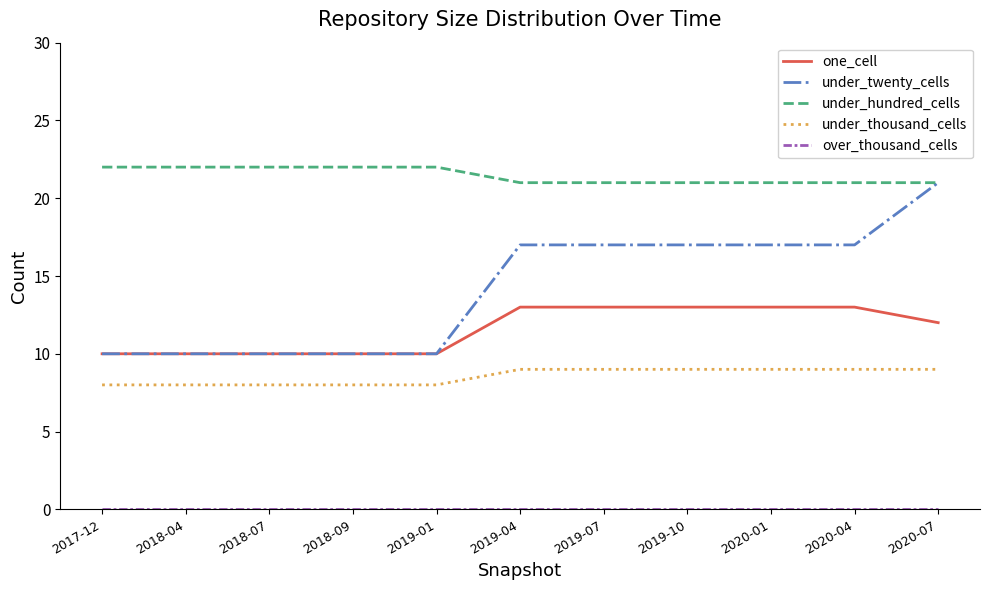

What is the minimum value for under_twenty_cells?

10